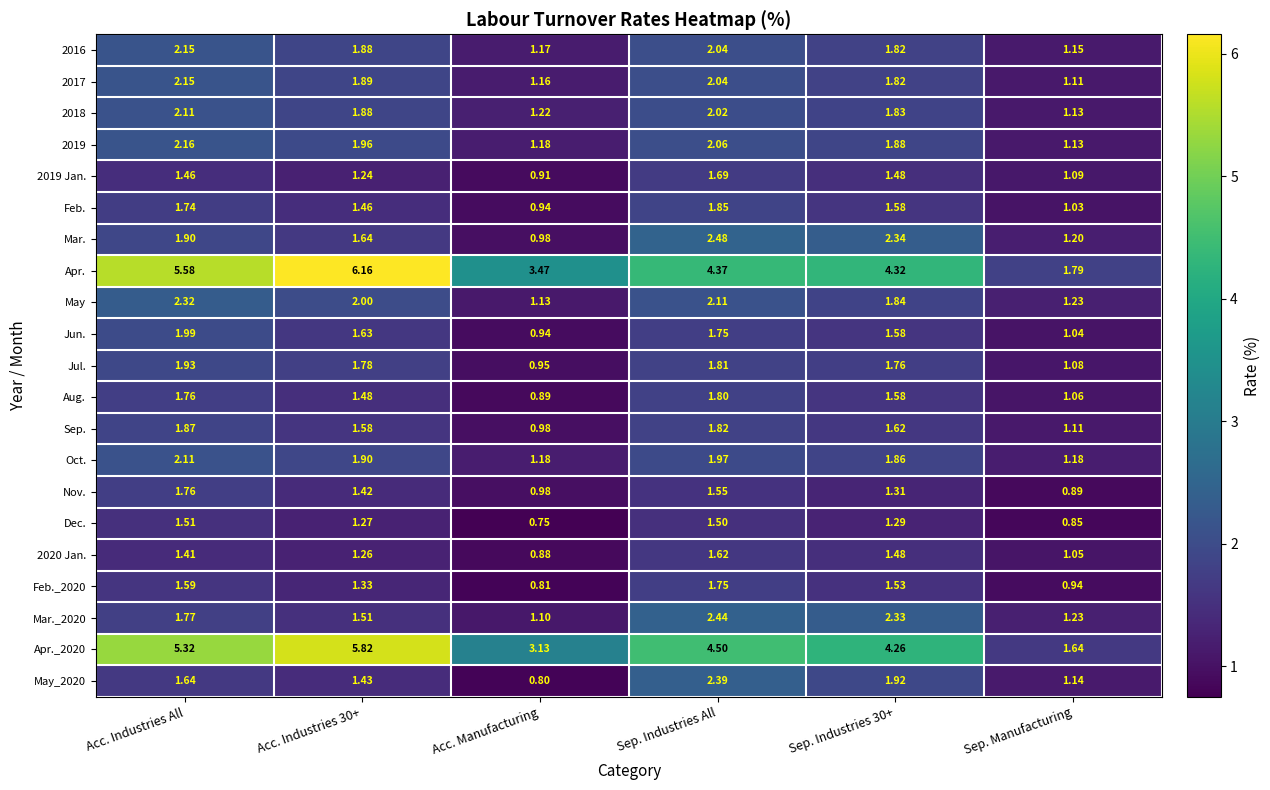

Which series has the largest range (max minus min)?

Apr.